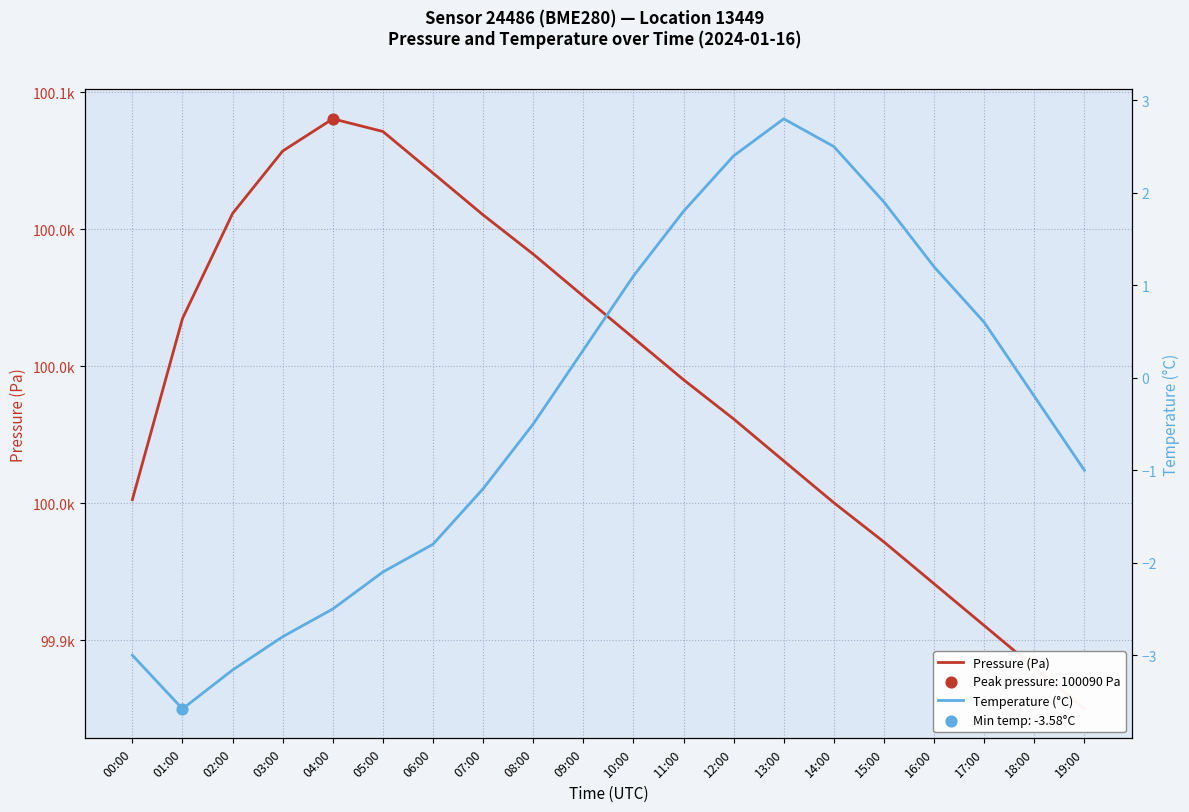

Which series reaches the maximum Y coordinate?

Pressure (Pa)